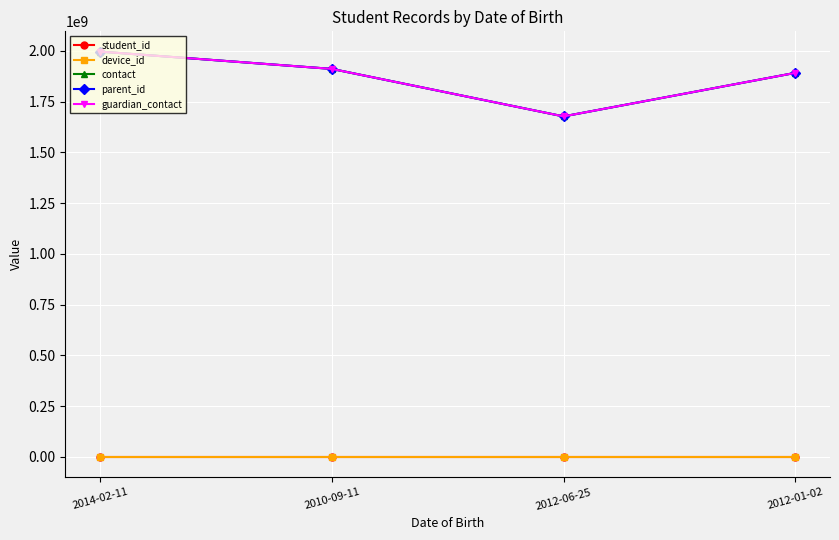

In contact, how many points are lower than both neighbors (excluding endpoints)?

1